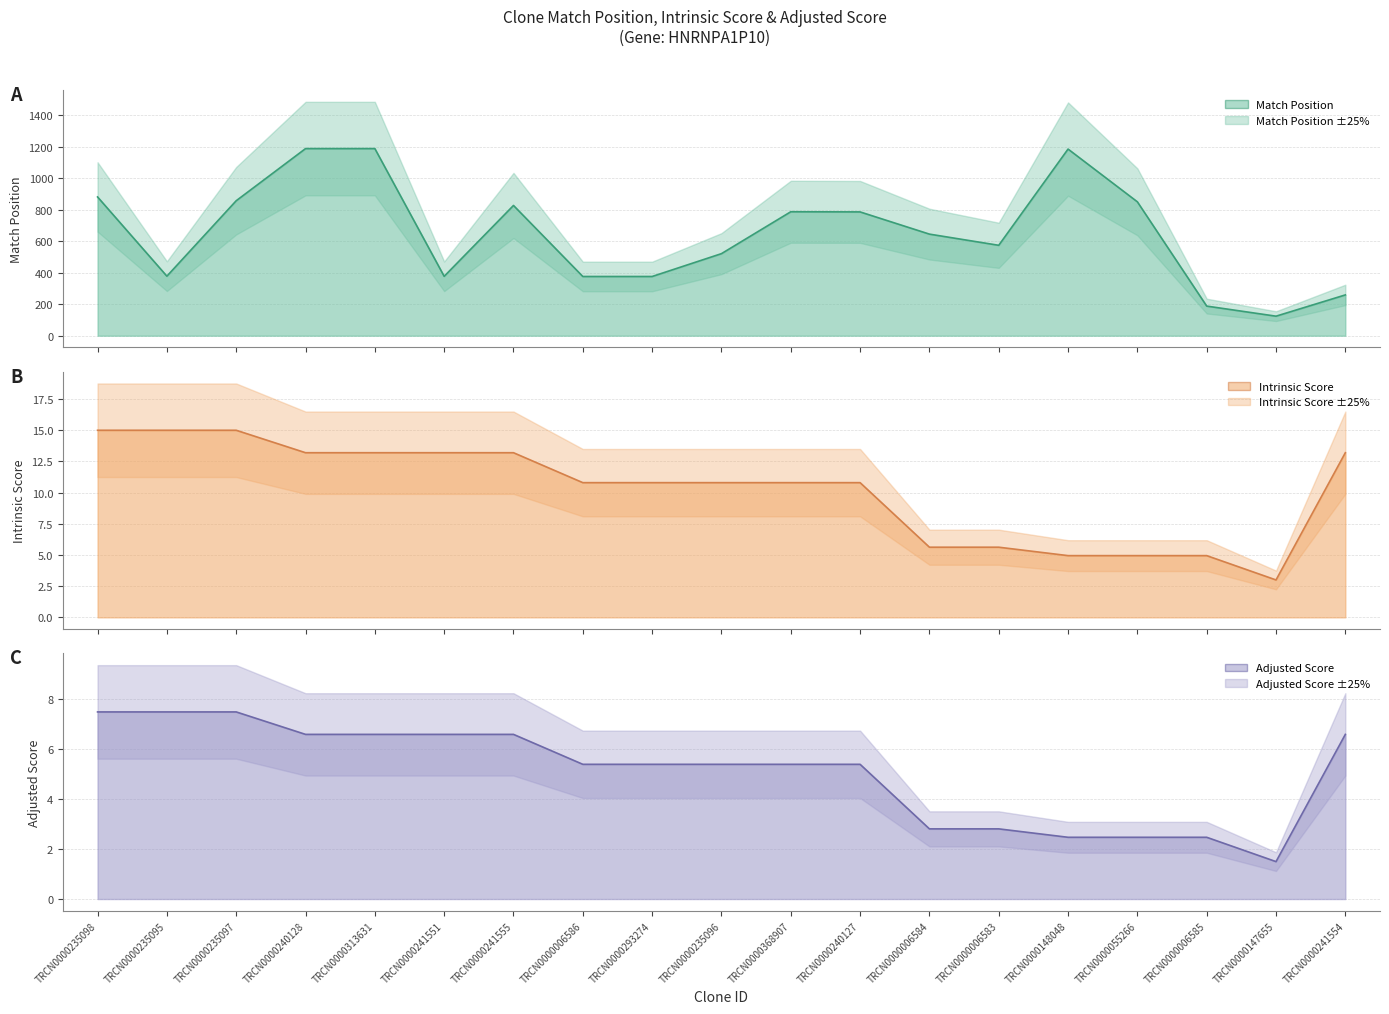

List the labels in order of Match Position value, largest first.

TRCN0000240128, TRCN0000313631, TRCN0000148048, TRCN0000235098, TRCN0000235097, TRCN0000055266, TRCN0000241555, TRCN0000368907, TRCN0000240127, TRCN0000006584, TRCN0000006583, TRCN0000235096, TRCN0000235095, TRCN0000241551, TRCN0000006586, TRCN0000293274, TRCN0000241554, TRCN0000006585, TRCN0000147655